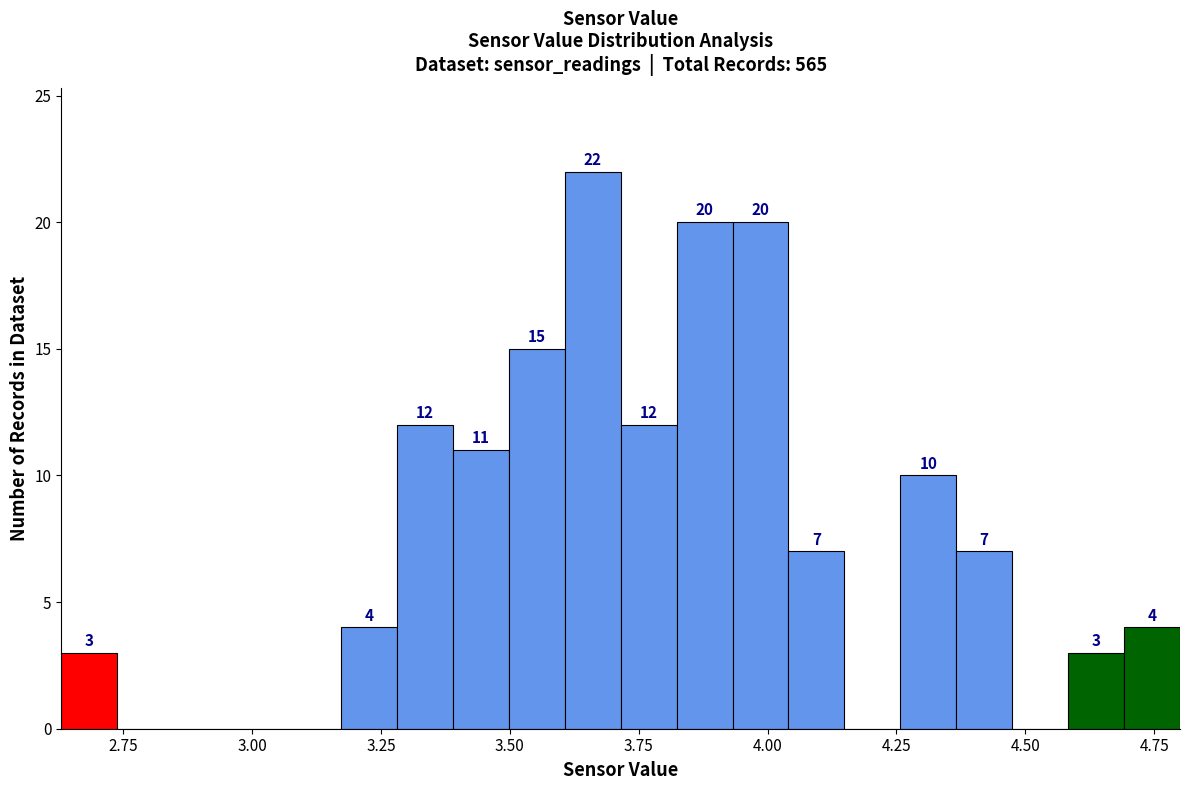

Read against the x-axis, roughly where is the centre of the tallest bar?

3.65